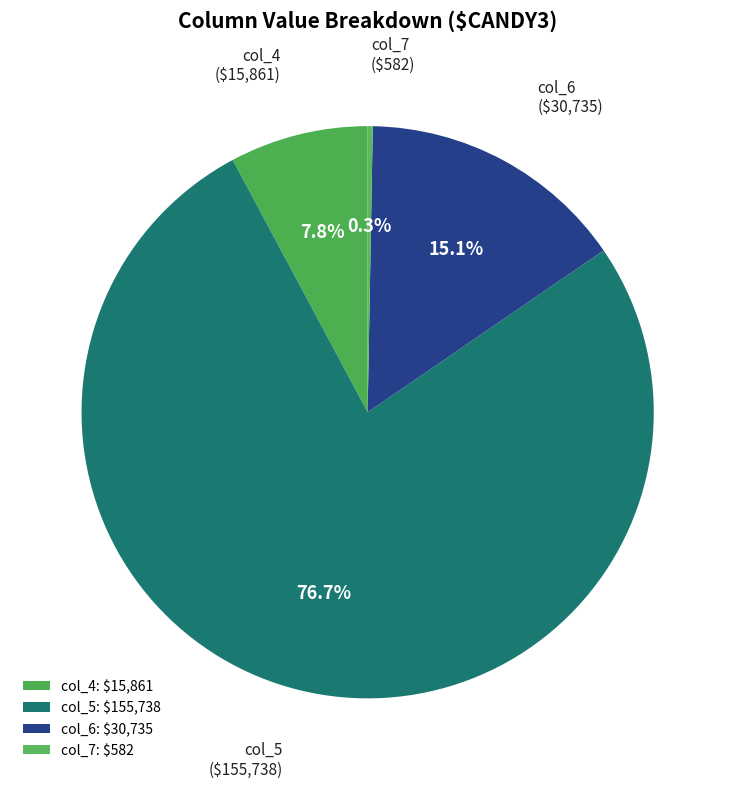

How many segments does this pie chart have?

4